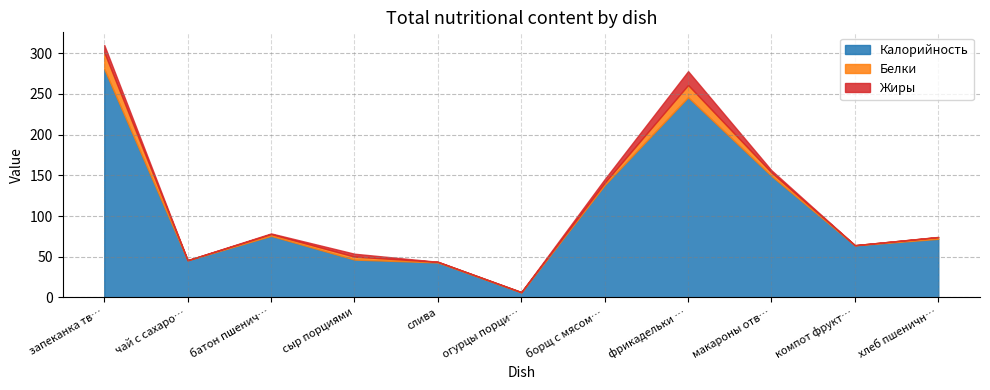

How many interior local valleys does the Белки series have?

3